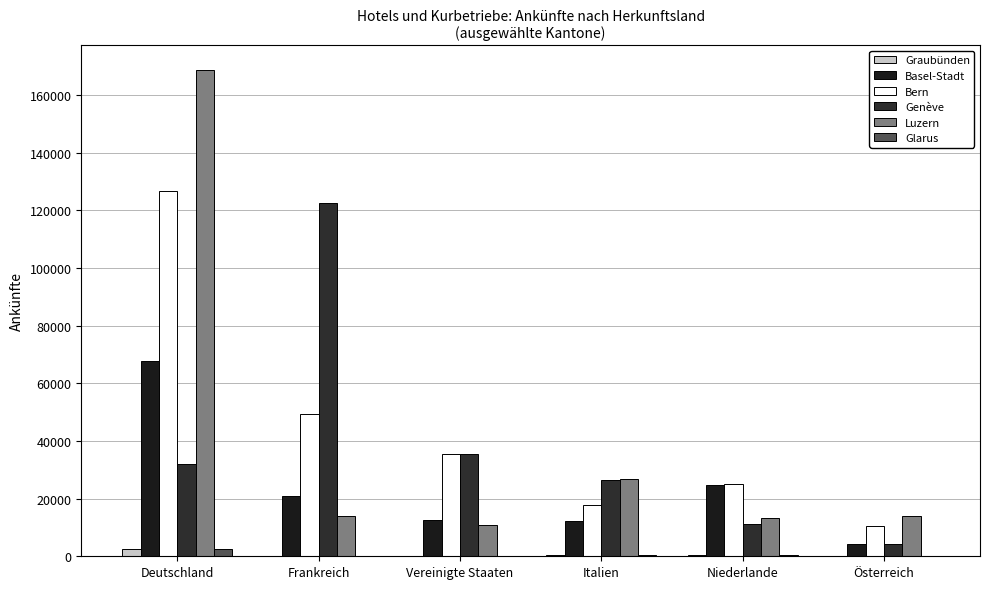

Are the bars horizontal?

No